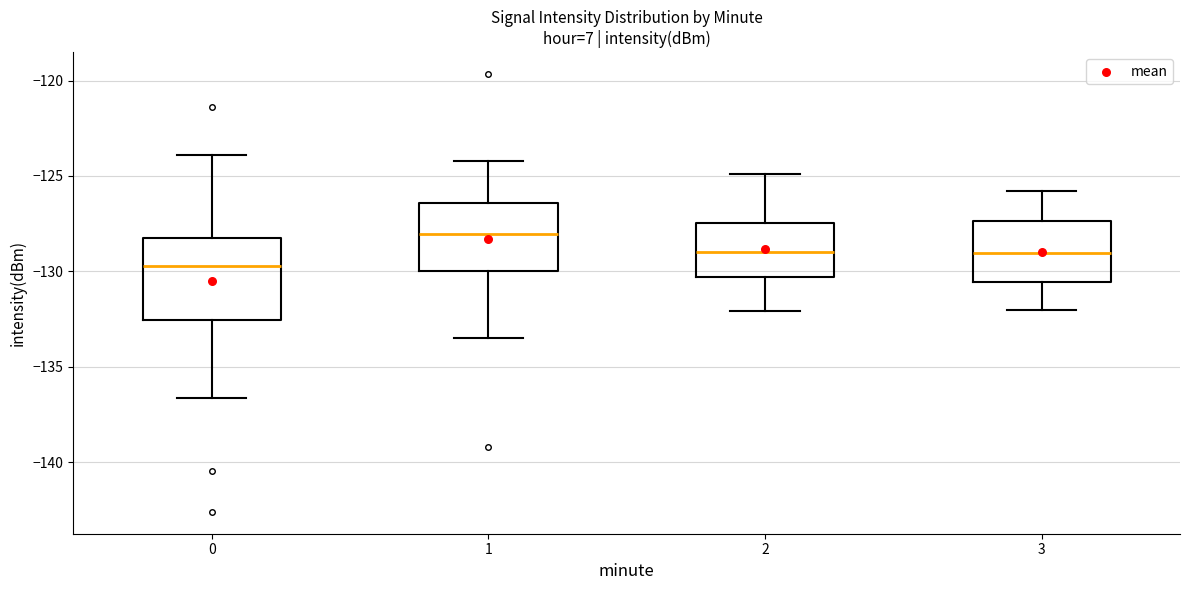

Comparing the boxes themselves (not the whiskers), which one is the tallest?

0